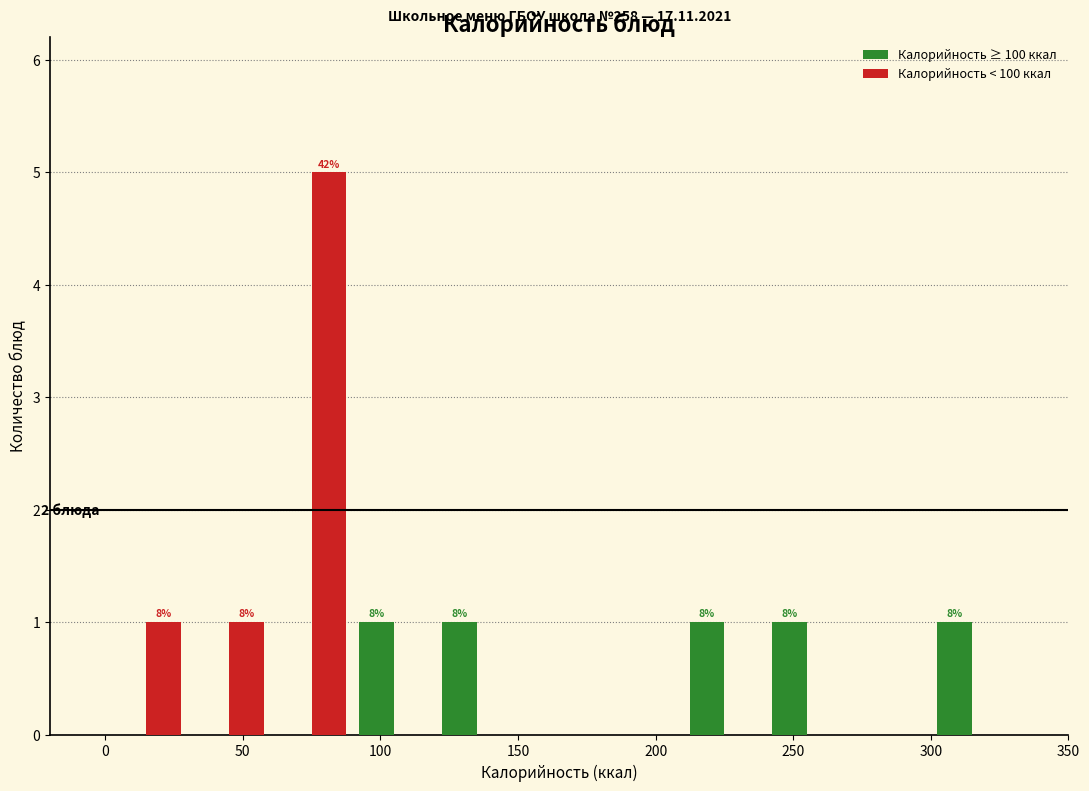

In the Калорийность < 100 ккал series, which range on the x-axis has the tallest bar?

60 to 90